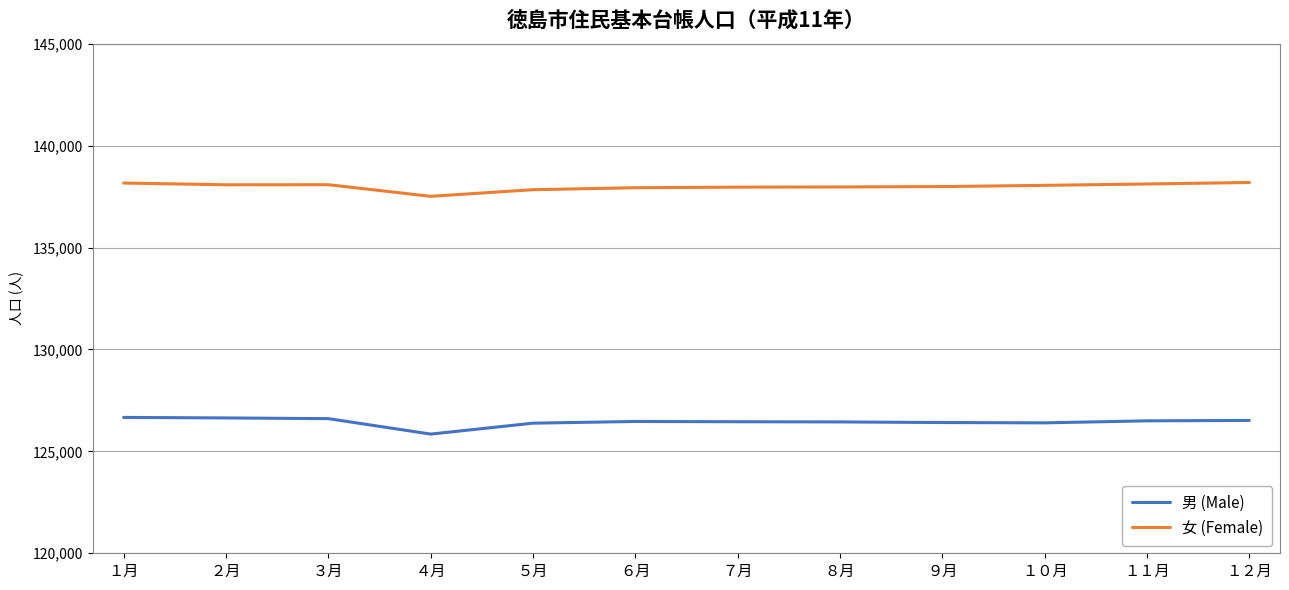

Which series has the largest total across all categories?

女 (Female)